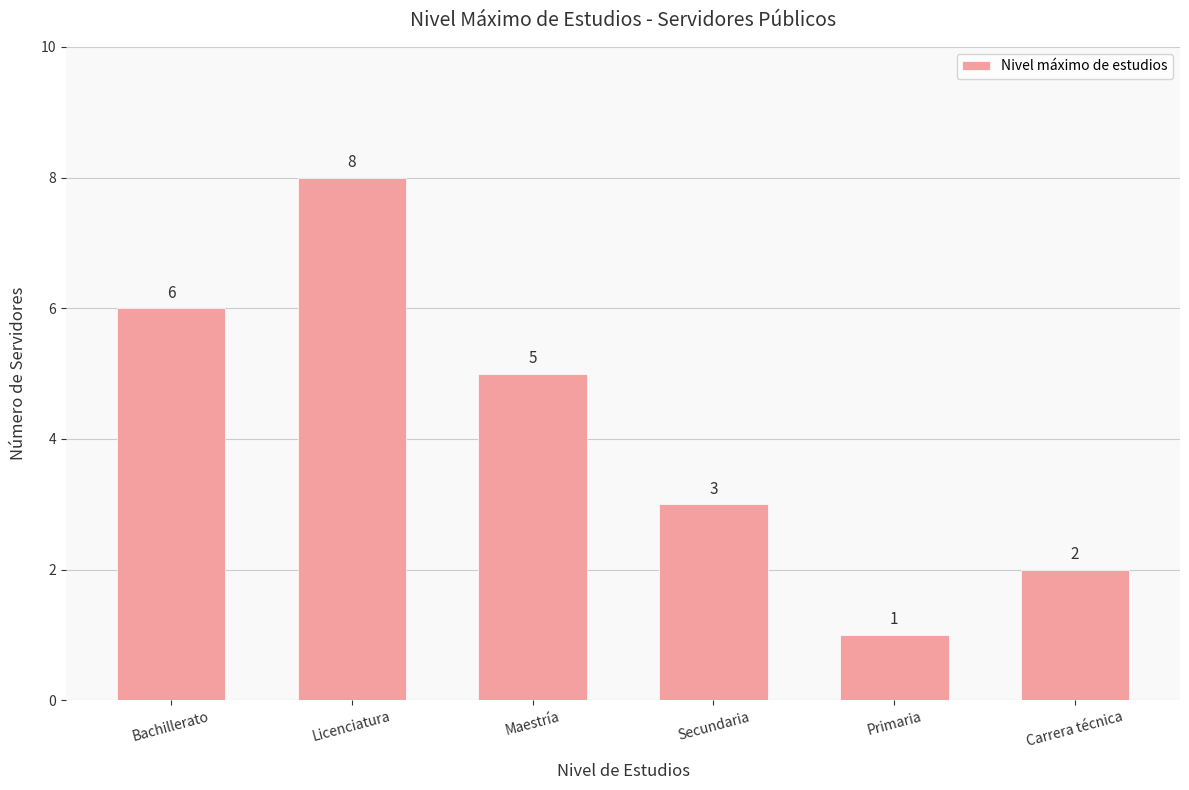

What is the sum of all values?

25